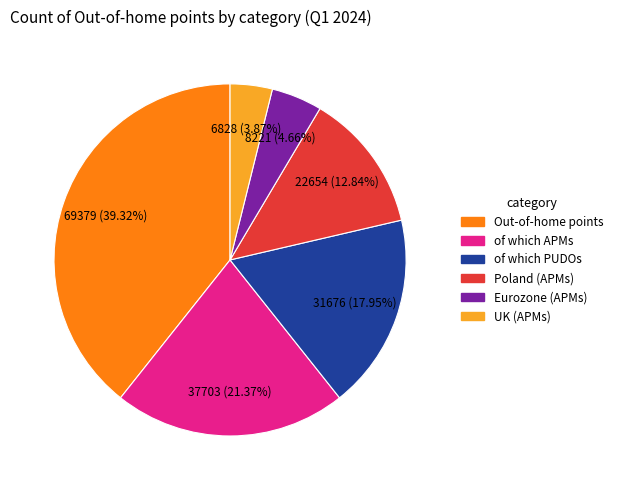

Approximately how many times larger is the value at of which APMs compared to UK (APMs)?

5.5